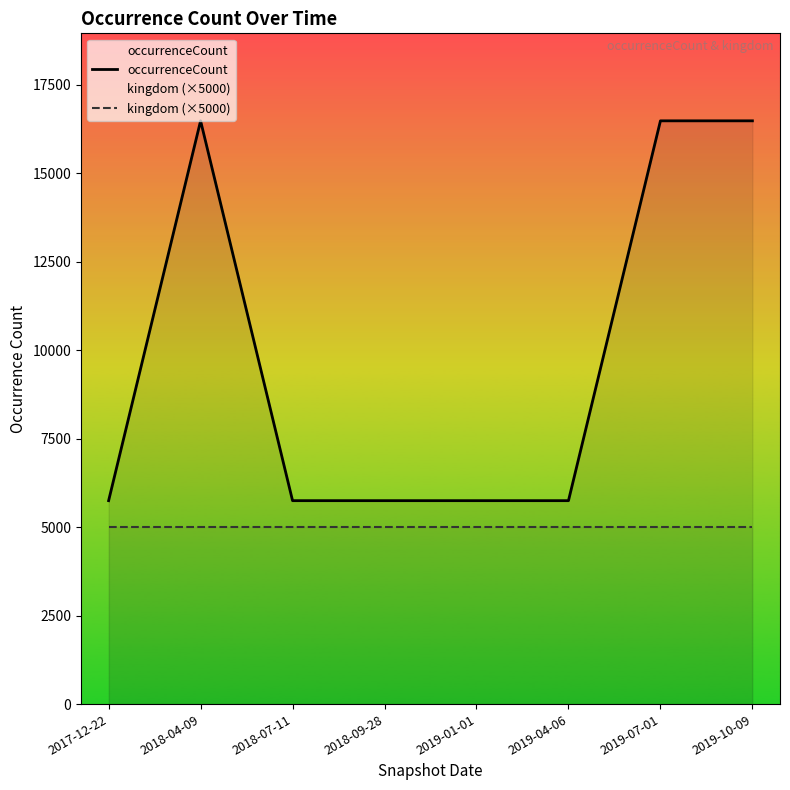

Is it true that kingdom (×5000) equals 5000 at 2018-04-09?

True